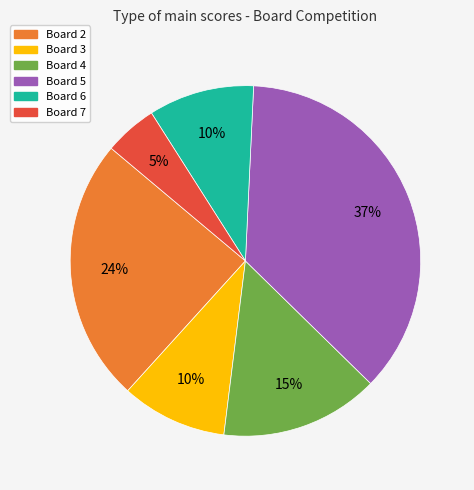

To the nearest percent, what is the difference between the largest and smallest slice percentages?

32%